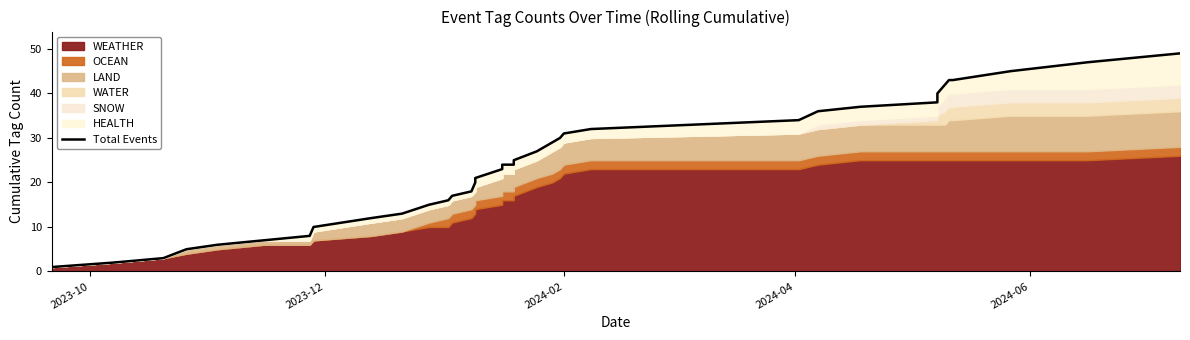

How many lines are shown in the chart?

1